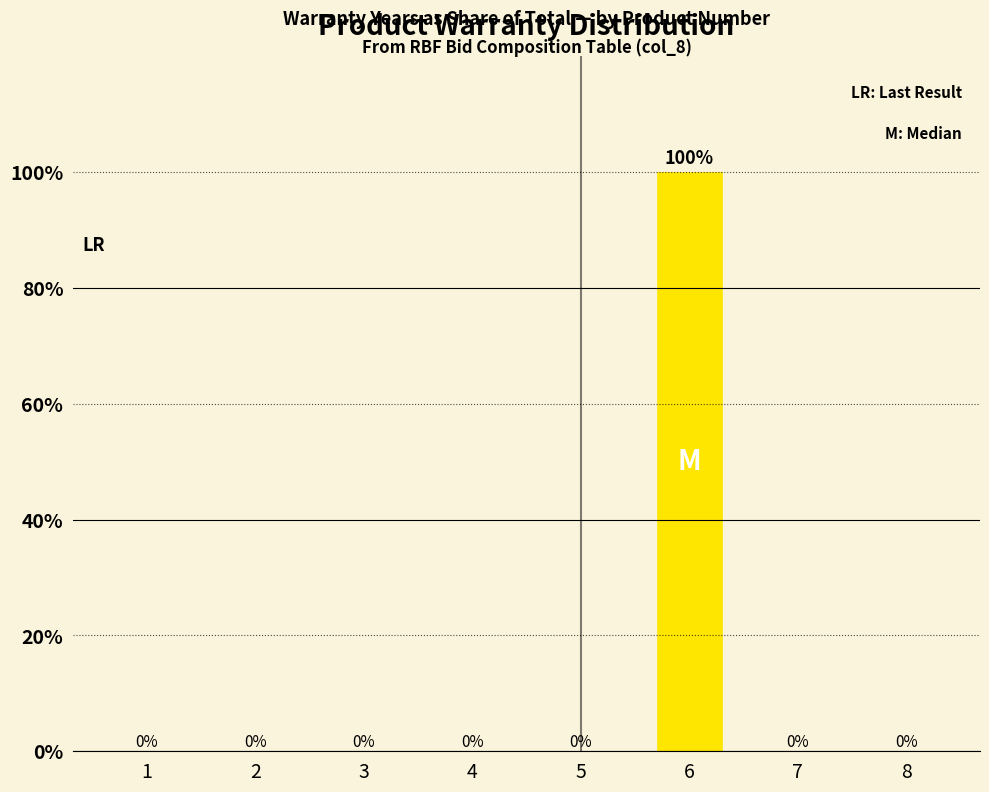

True or false: the data shows 0 at 5.

True